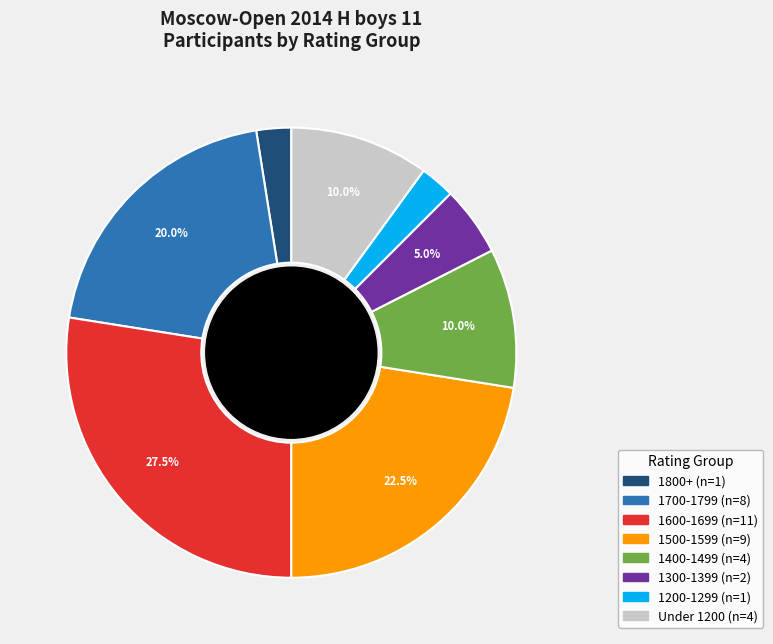

Between 1400-1499 (n=4) and 1200-1299 (n=1), which is larger?

1400-1499 (n=4)